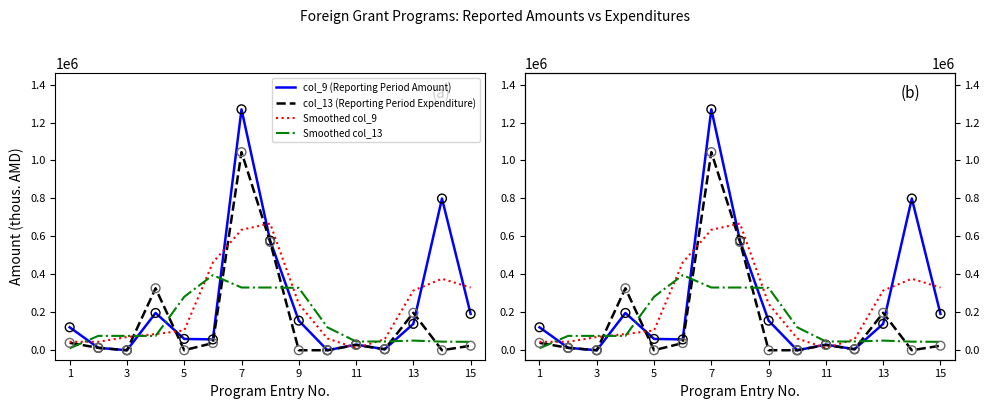

Which series has the largest Y range (max minus min)?

col_9 (Reporting Period Amount)